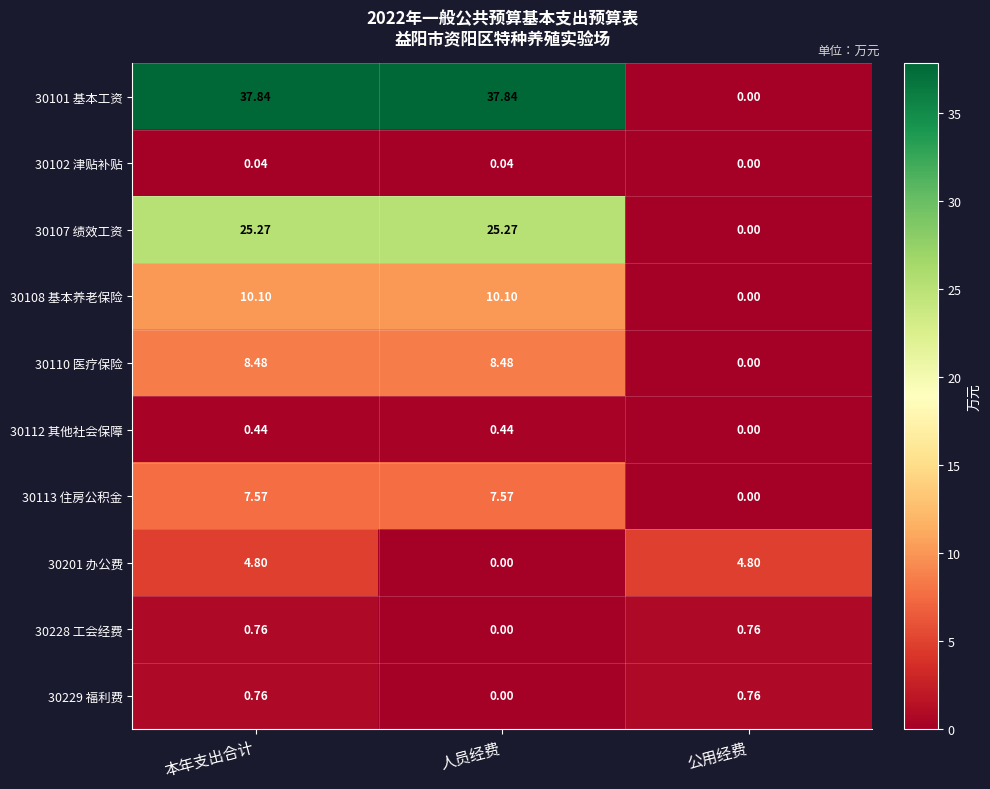

Which category has the lowest value in the 30113 住房公积金 series?

公用经费